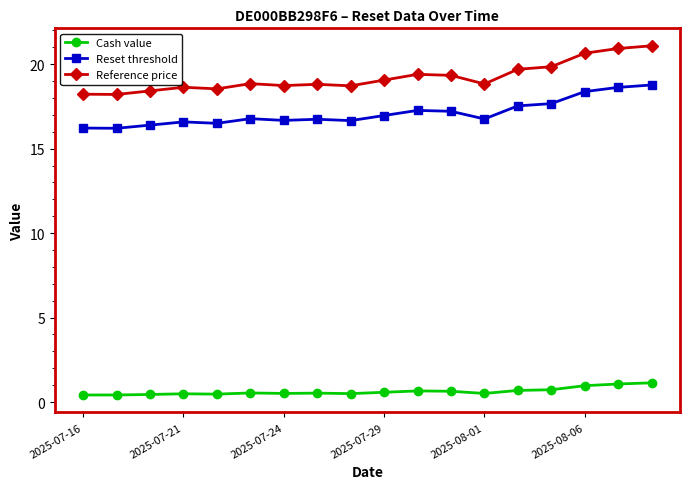

Which series has the largest total across all categories?

Reference price